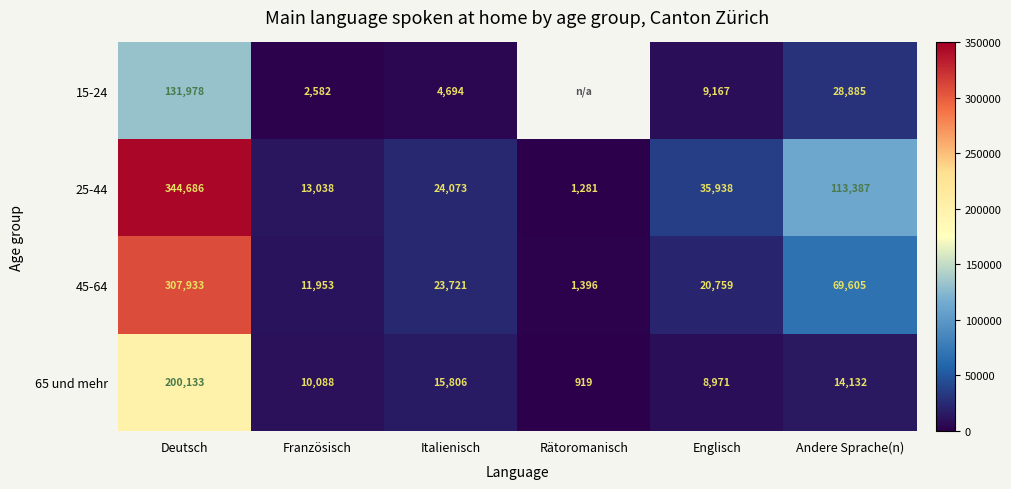

What is the smallest value displayed?

919.0